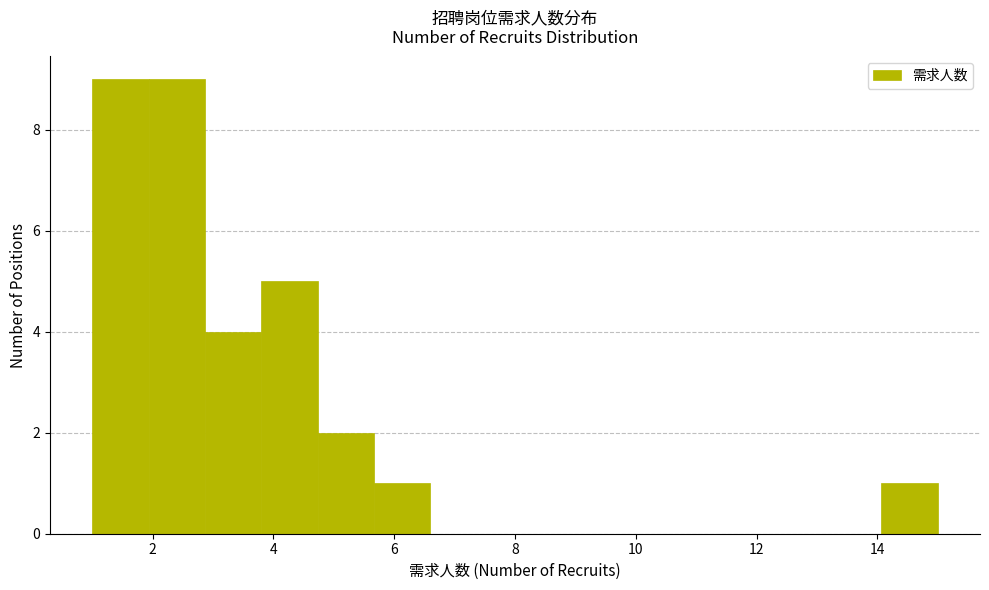

How tall is the bar that spans 1.0 to 2.0 on the x-axis? Neither the bar edges nor the heights are printed on the chart, so give them approximately, as read against the axes.

9